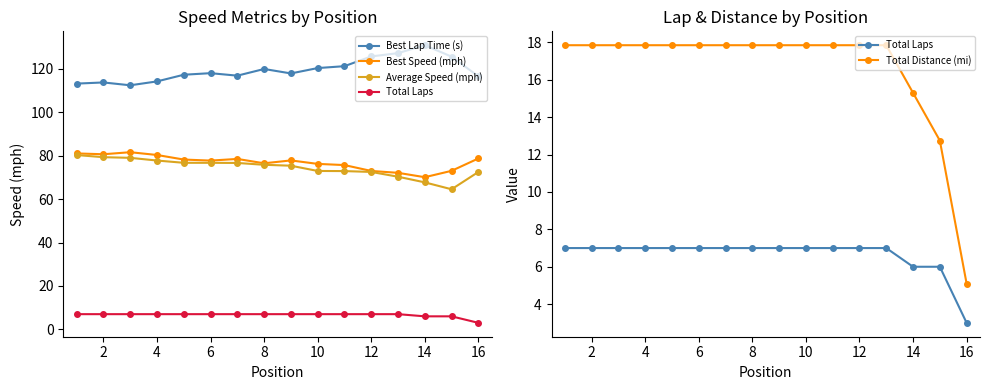

What is the value of the Best Lap Time (s) point at the 3rd from the left?

112.5